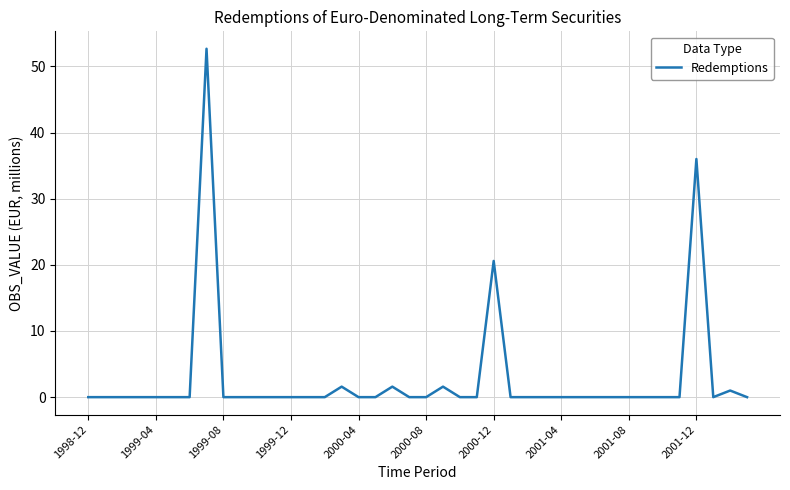

Reading left to right, what are all the values shown in this chart?

0.0	0.0	0.0	0.0	0.0	0.0	0.0	52.7	0.0	0.0	0.0	0.0	0.0	0.0	0.0	1.6	0.0	0.0	1.6	0.0	0.0	1.6	0.0	0.0	20.6	0.0	0.0	0.0	0.0	0.0	0.0	0.0	0.0	0.0	0.0	0.0	36.0	0.0	1.0	0.0